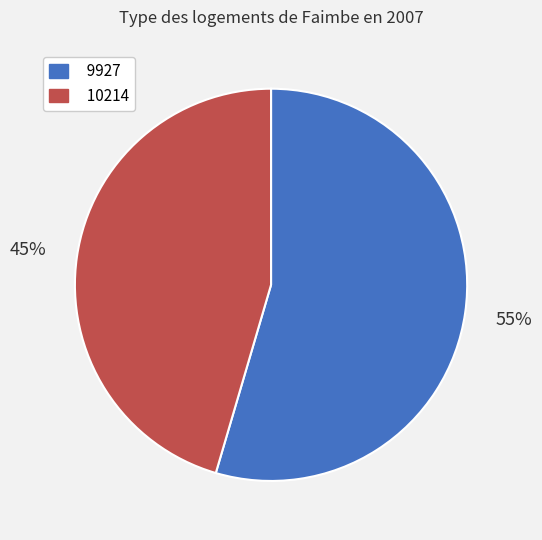

What is the smallest slice in the pie chart?

10214